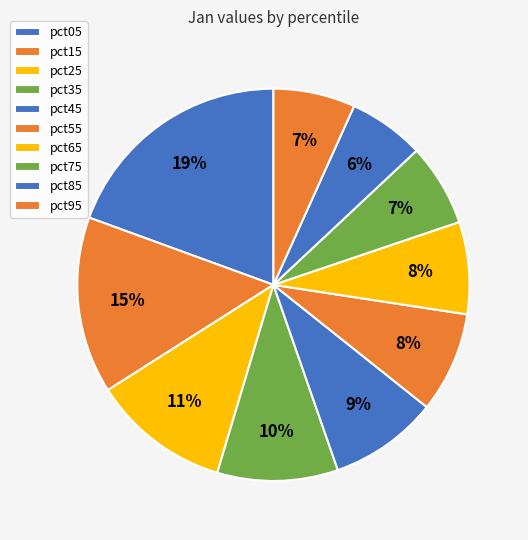

Which category has the smallest portion of the pie?

pct85